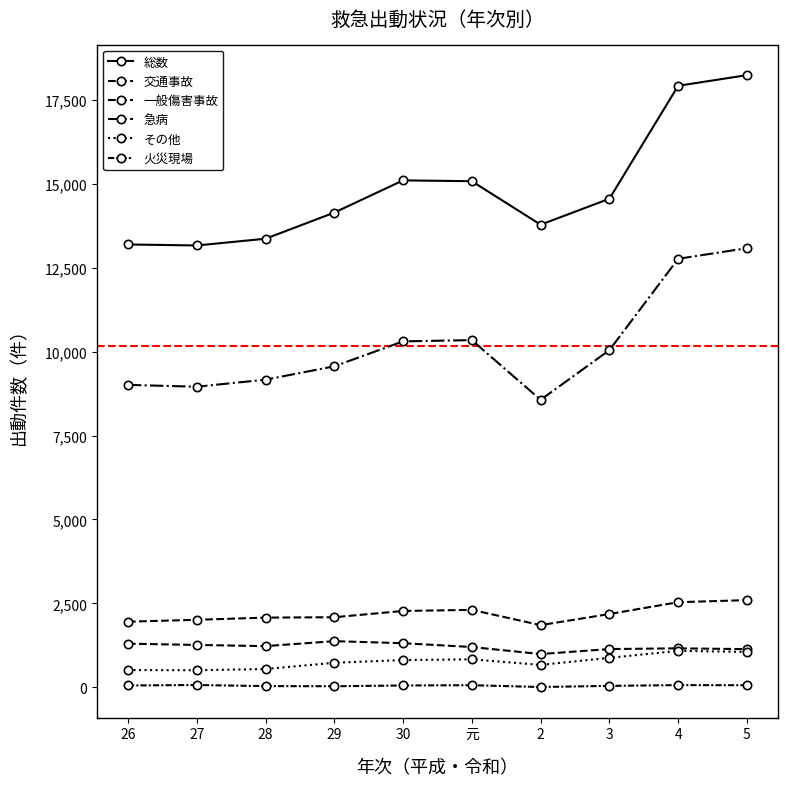

What position from the left is 29?

4